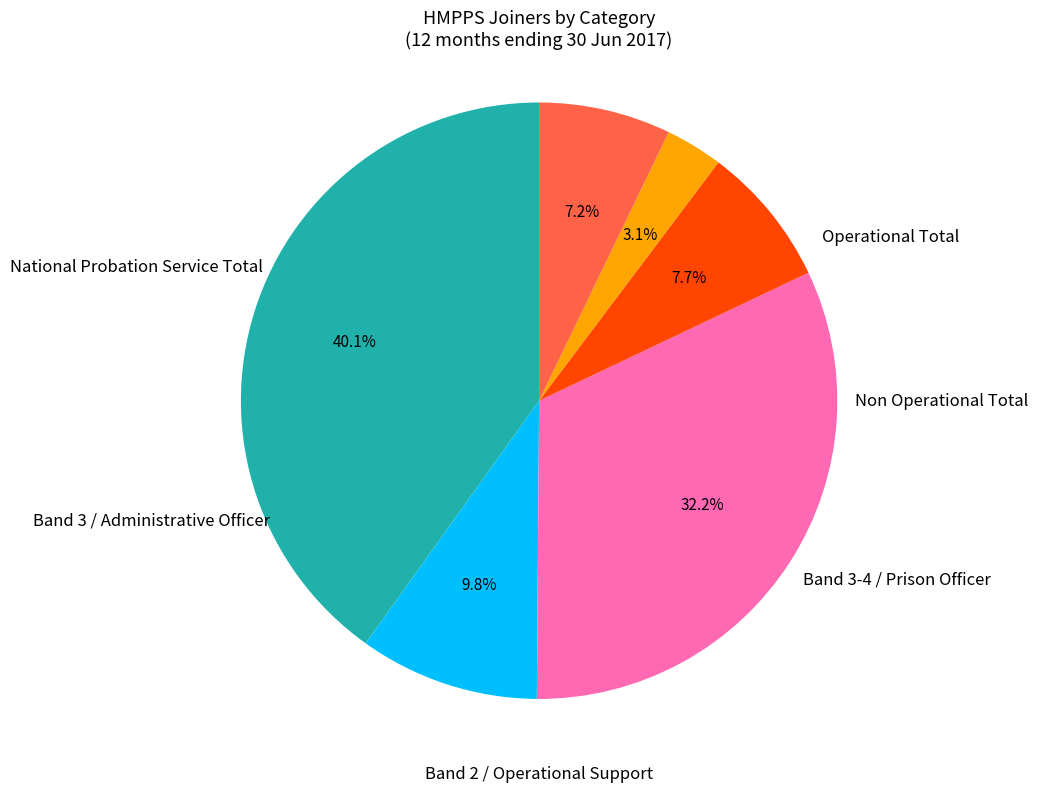

Is there a majority slice in this chart?

No